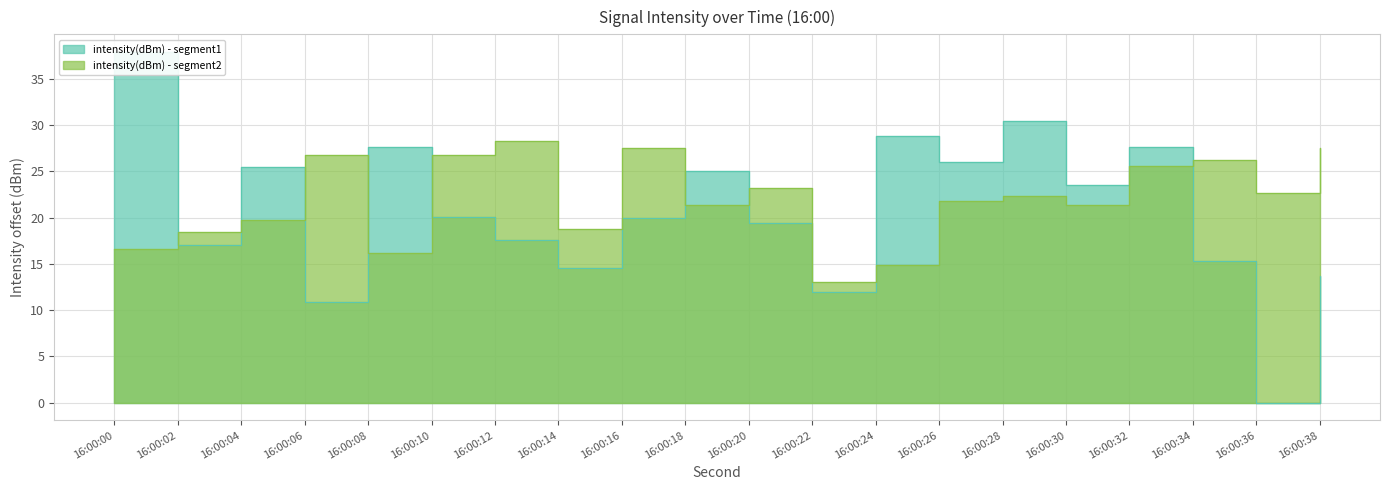

What is the lowest value of the intensity(dBm) - segment2 series?

13.0